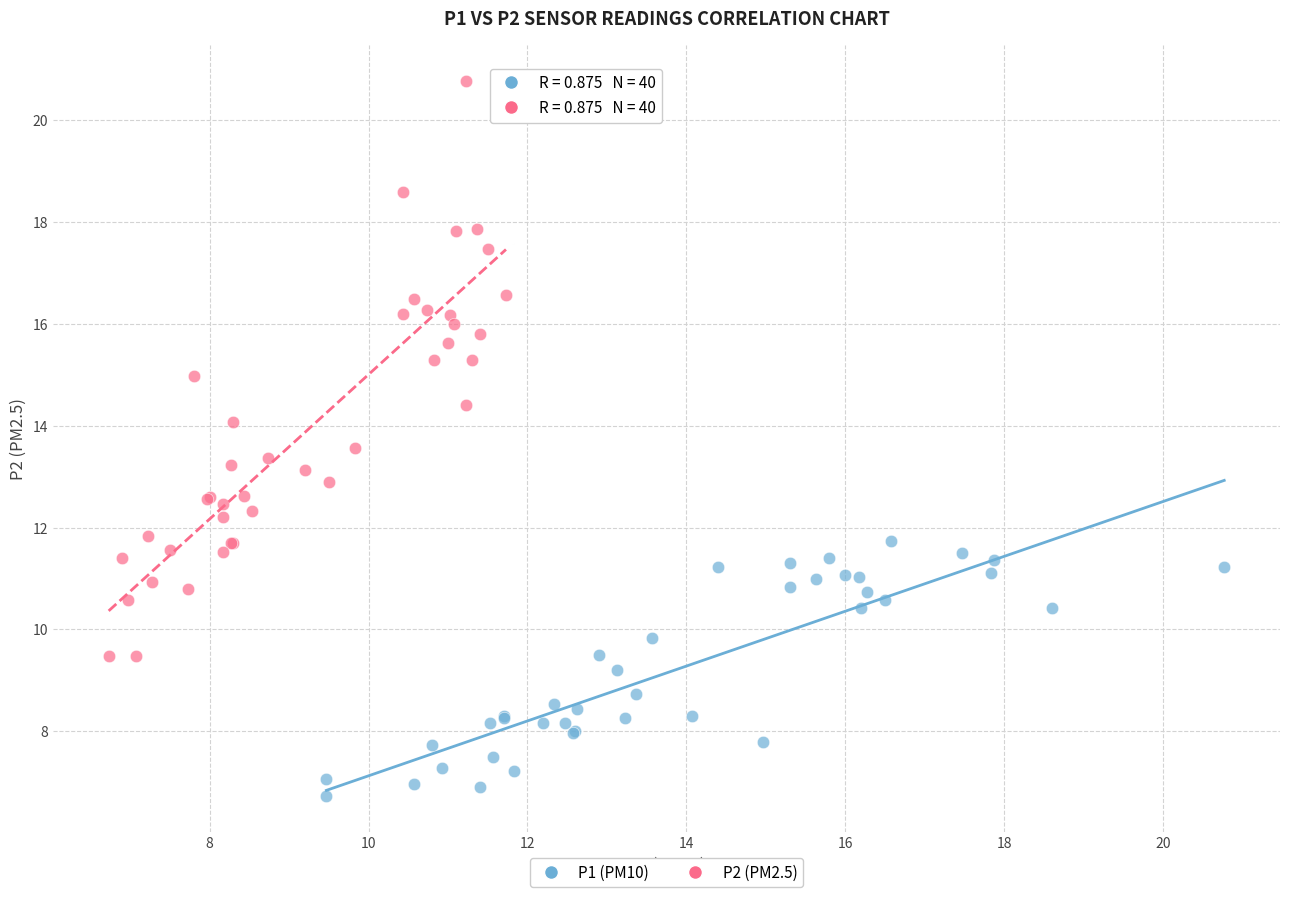

What are all the series names shown in the legend?

P1 (PM10), P2 (PM2.5)